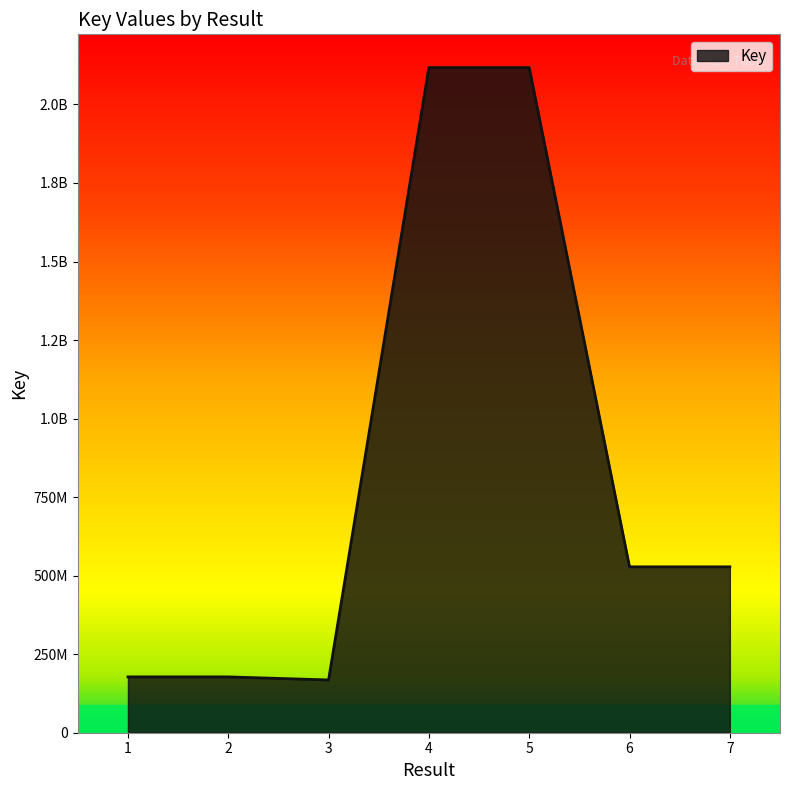

List the labels in order of value, smallest first.

3, 2, 1, 6, 7, 4, 5